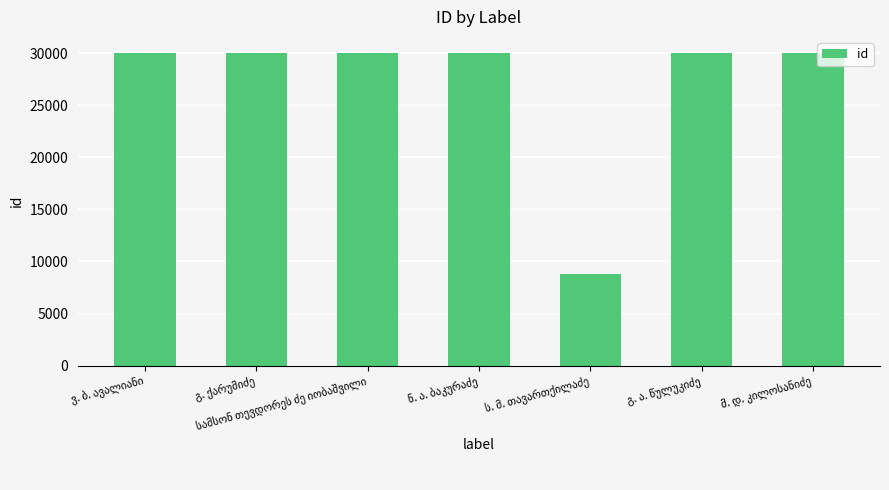

What is the maximum value shown in the chart?

30076